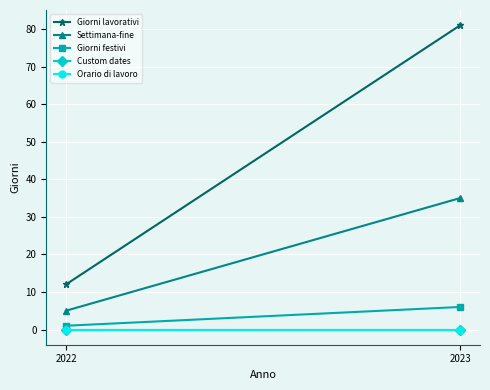

Where is Custom dates nearest to the value 0?

2022